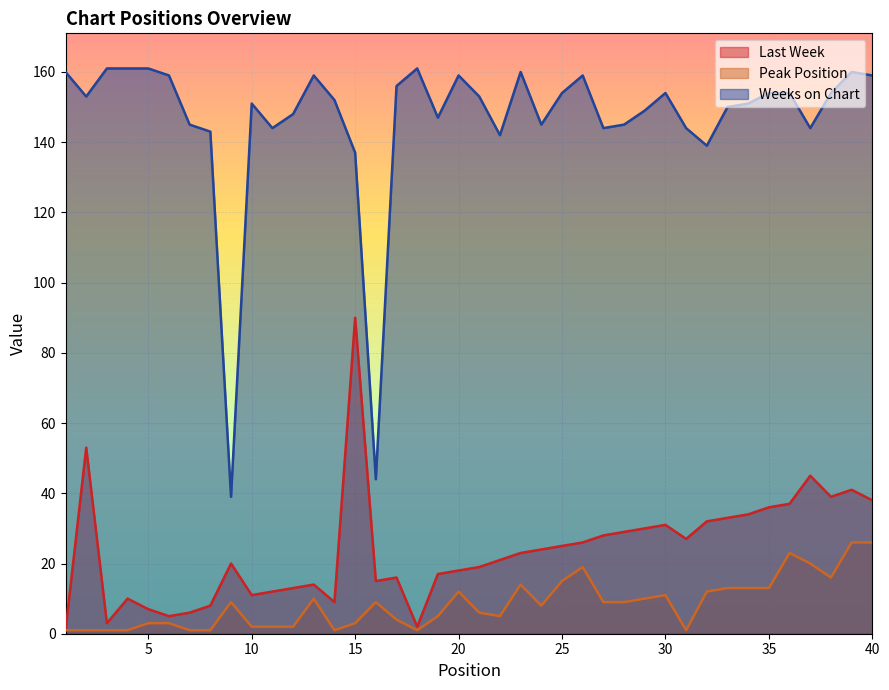

Does the chart display data point markers on the line(s)?

No